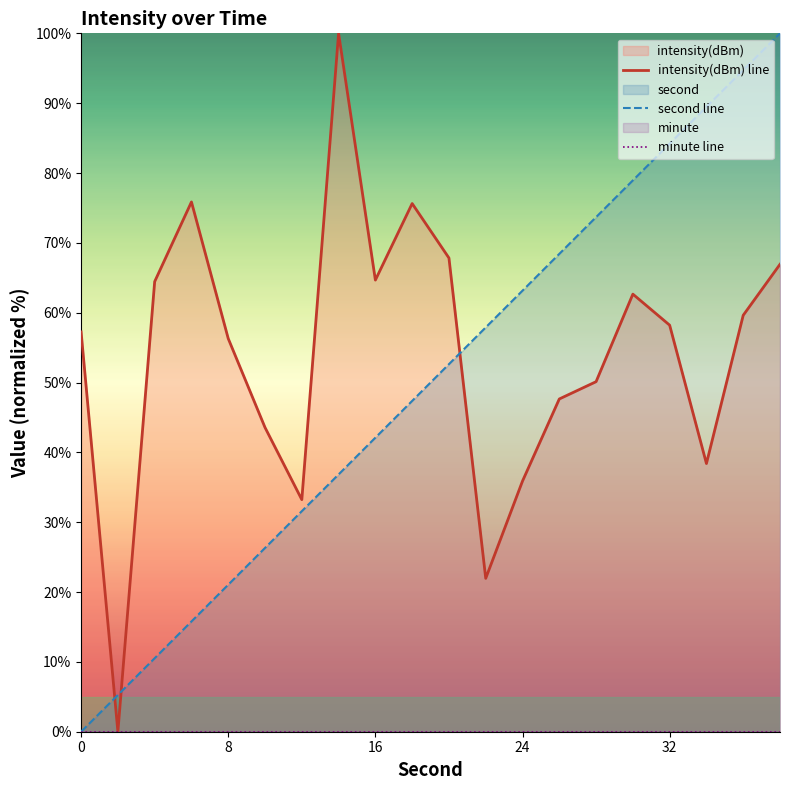

Which series has the widest spread of values?

intensity(dBm) line